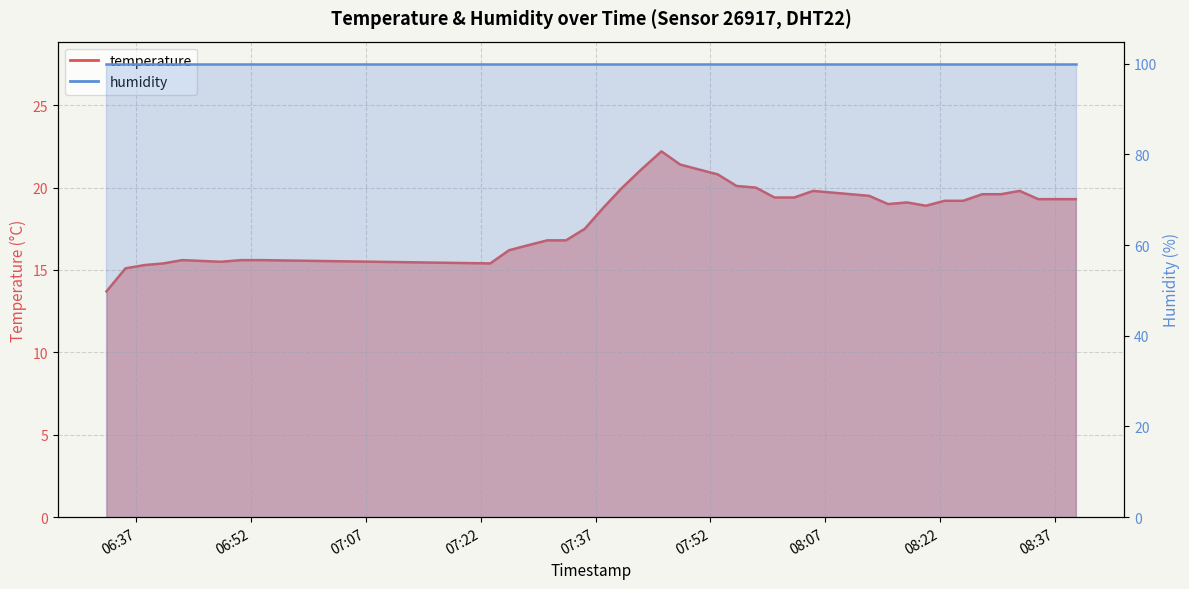

At which category does the data reach its first local peak?

2022-09-25T06:43:00